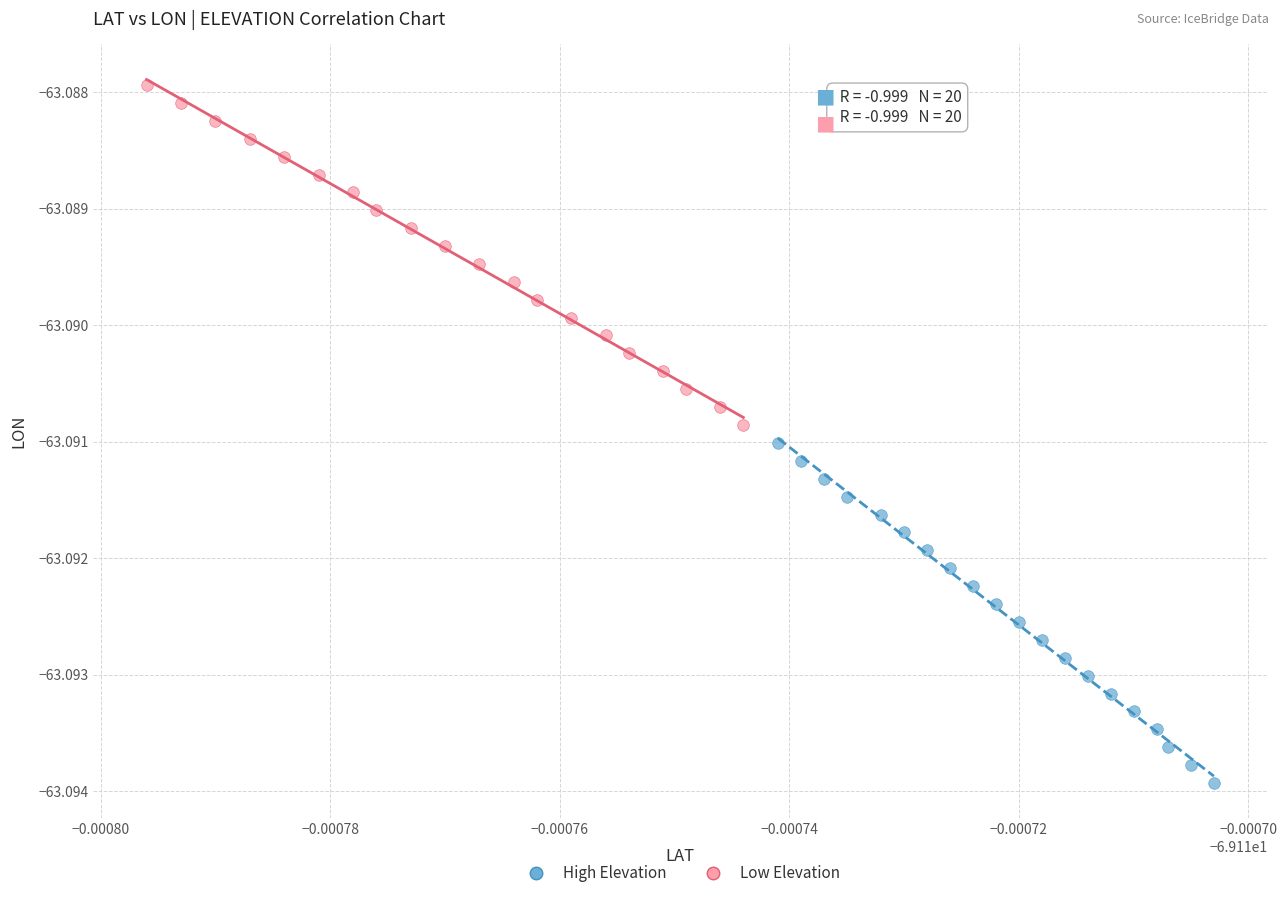

Which series contains the highest Y value?

Low Elevation